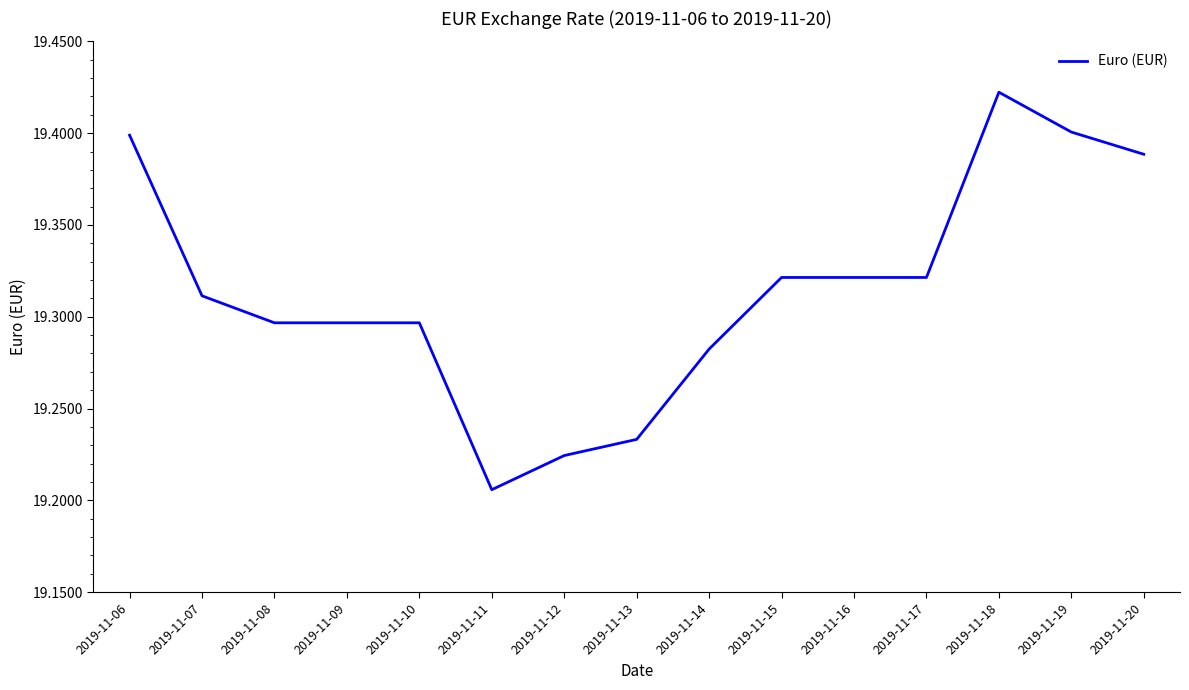

True or false: the data shows 32.2 at 2019-11-13.

False